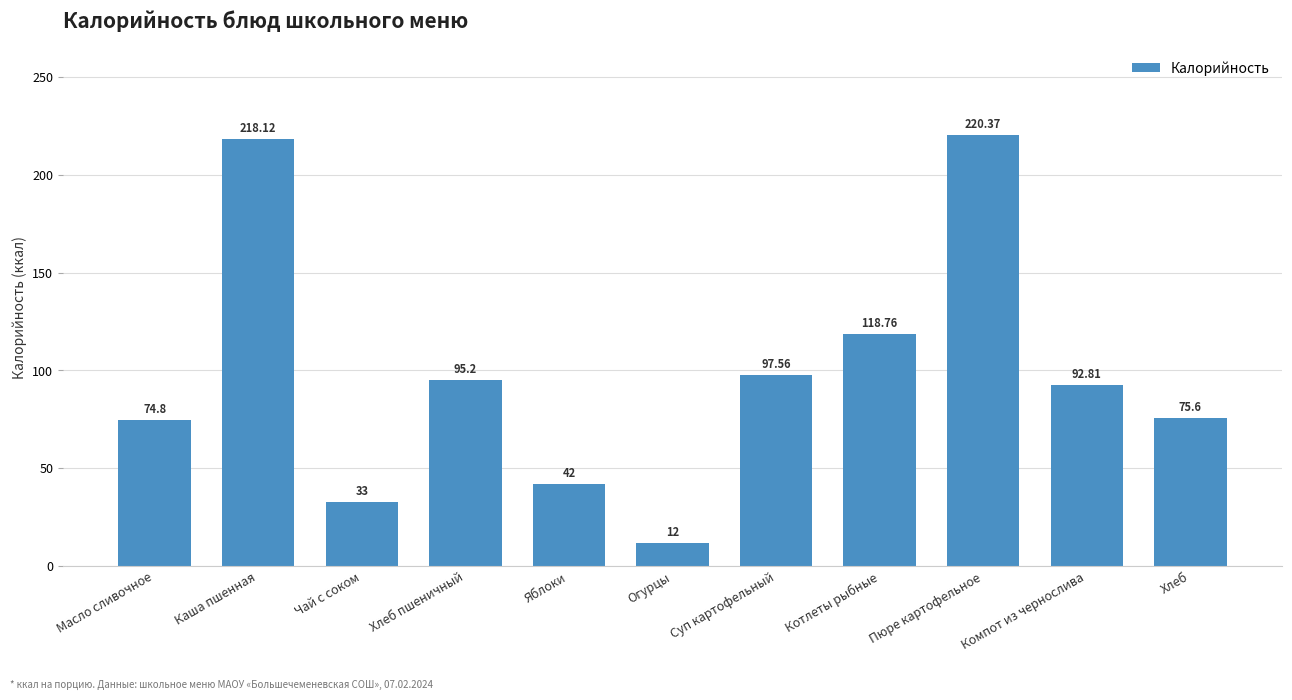

What is the difference between the values at Яблоки and Каша пшенная?

176.1